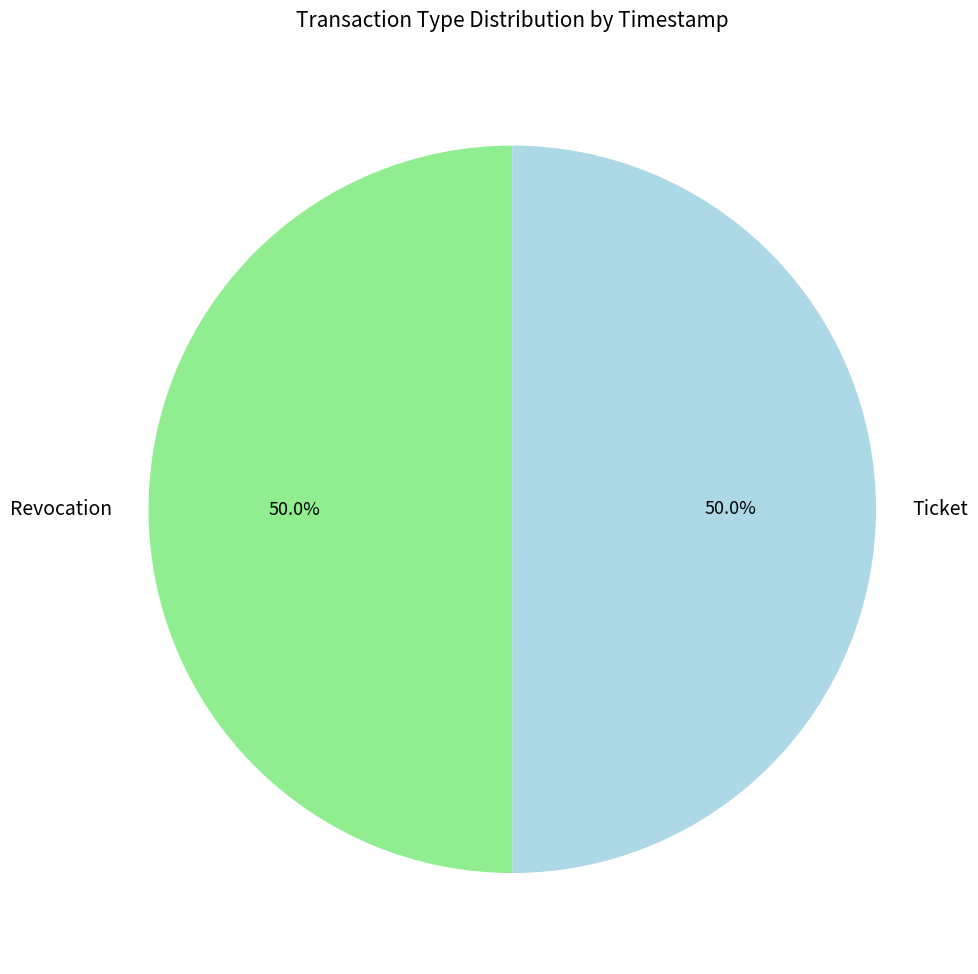

Is it true that Revocation is 50% of the pie?

True